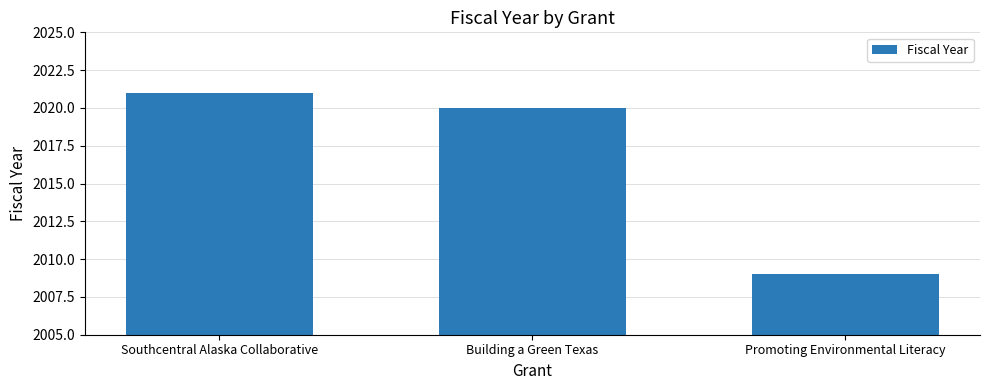

What is the label of the 1st bar from the left?

Southcentral Alaska Collaborative